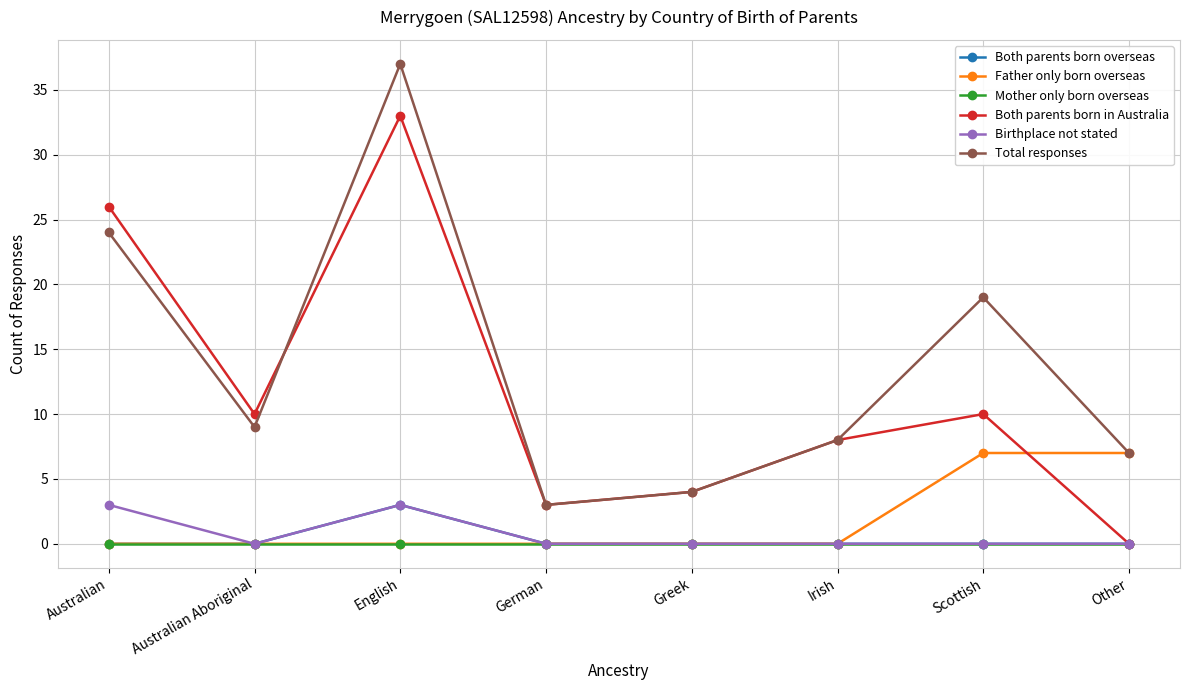

True or false: Father only born overseas has a value of 7 at Other.

True